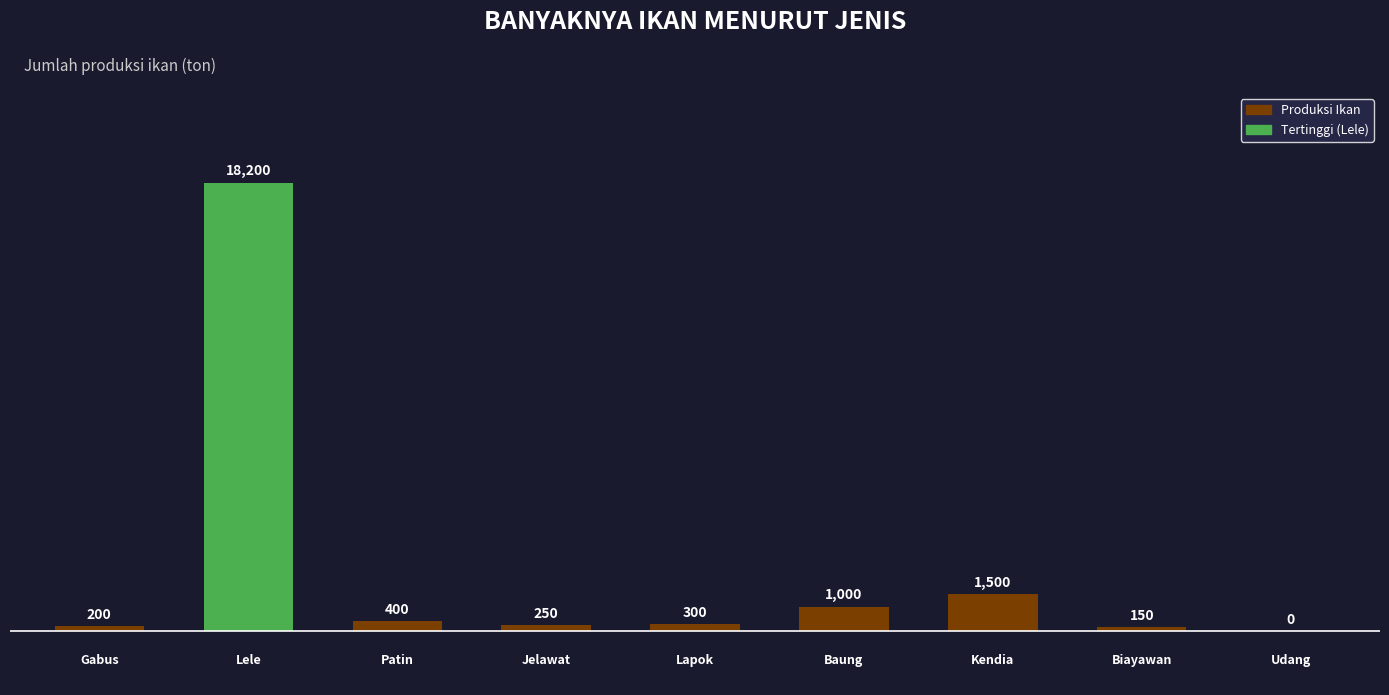

What is the sum of all values?

22000